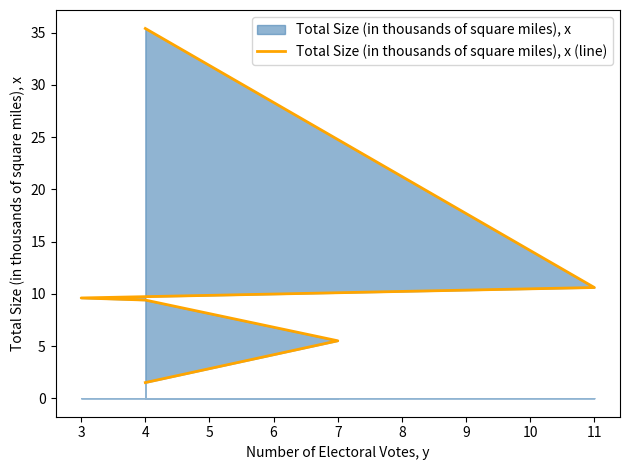

The chart shows a value of 3.8 at 7. True or false?

False